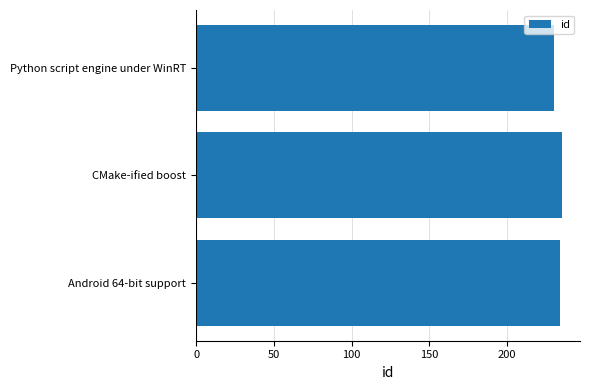

True or false: the data shows 383 at Android 64-bit support.

False